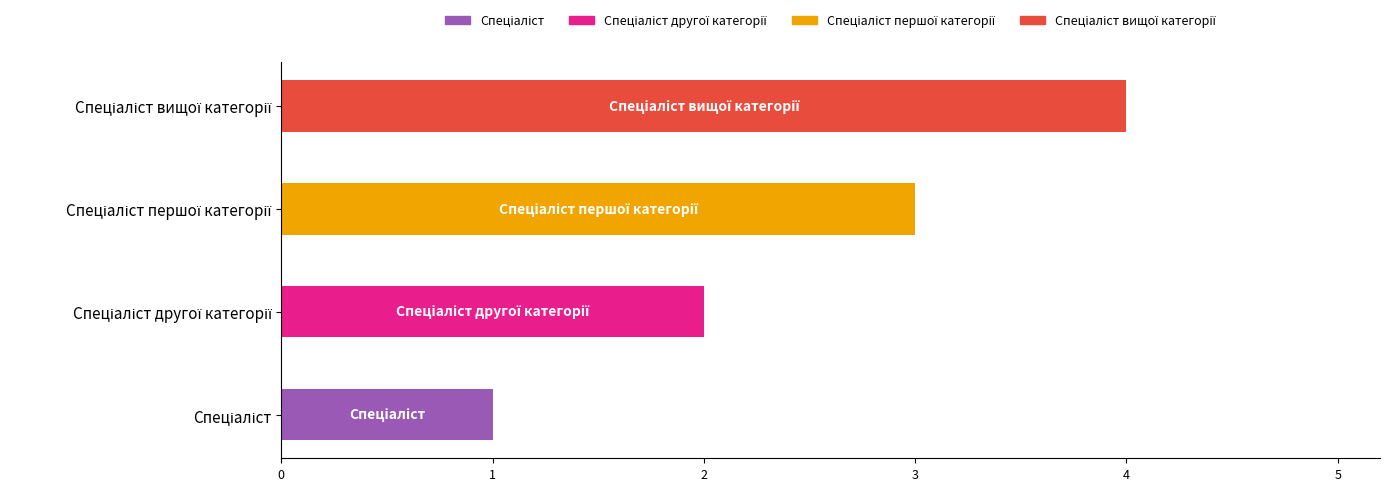

At which label is the value closest to 2?

Спеціаліст другої категорії